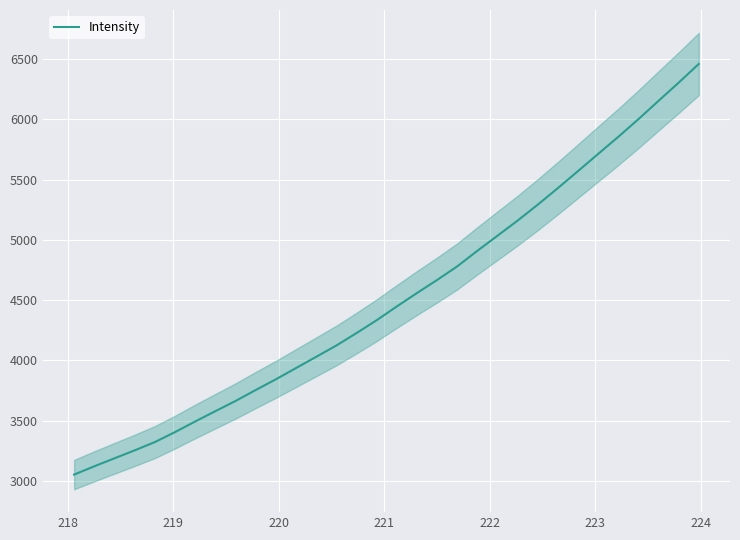

What is the highest value of the Intensity series?

6460.8